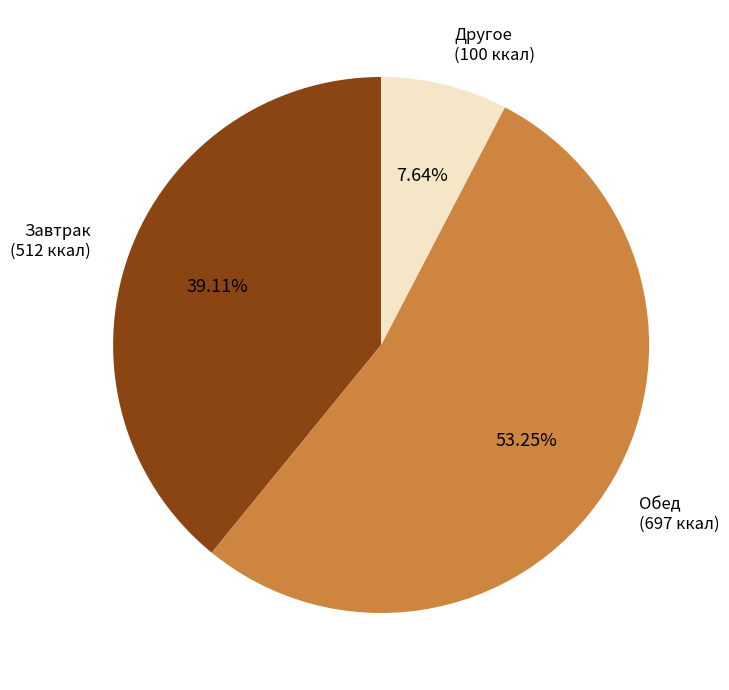

Is there any slice that represents more than half of the pie?

Yes